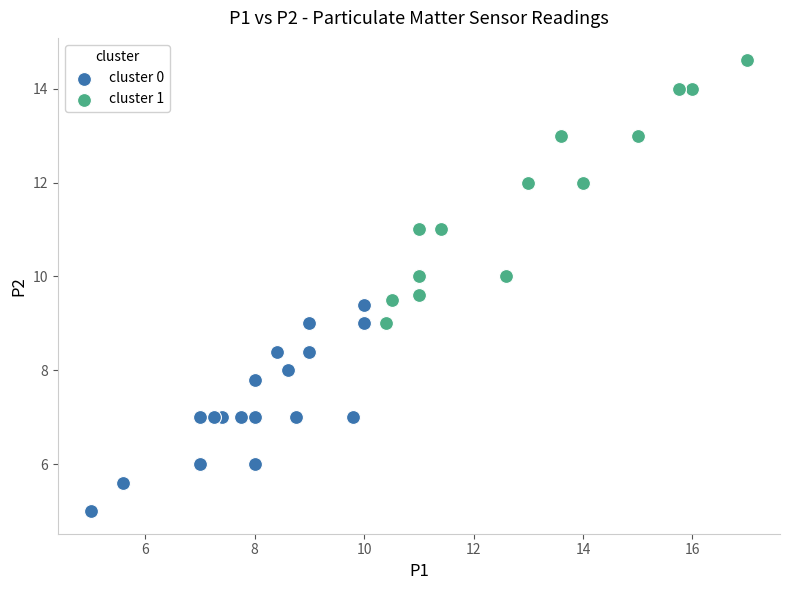

Which series has the widest spread of Y values?

cluster 1